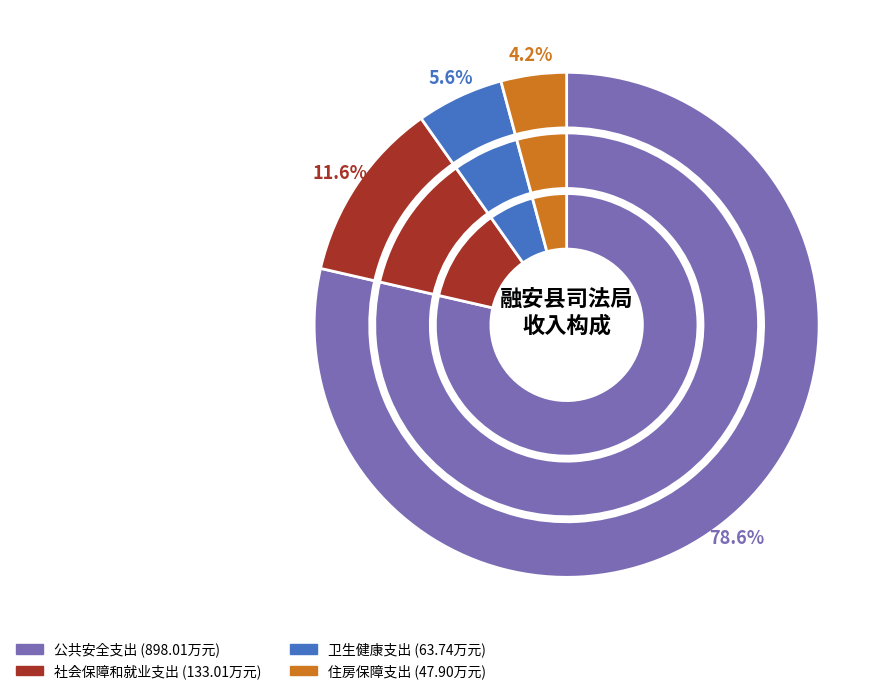

Does any single category account for the majority?

Yes